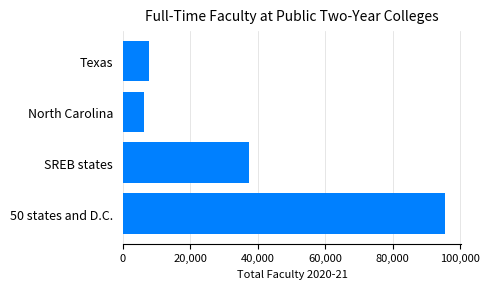

What is the sum of all values?

147103